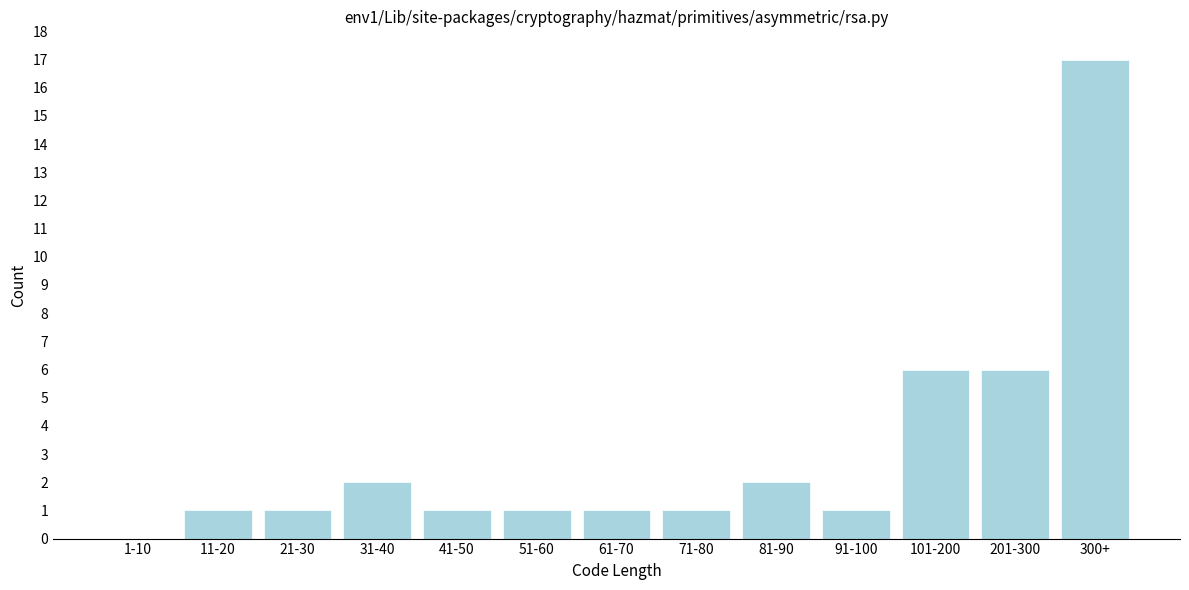

Reading right to left, list all the values displayed in this chart.

300+=17	201-300=6	101-200=6	91-100=1	81-90=2	71-80=1	61-70=1	51-60=1	41-50=1	31-40=2	21-30=1	11-20=1	1-10=0